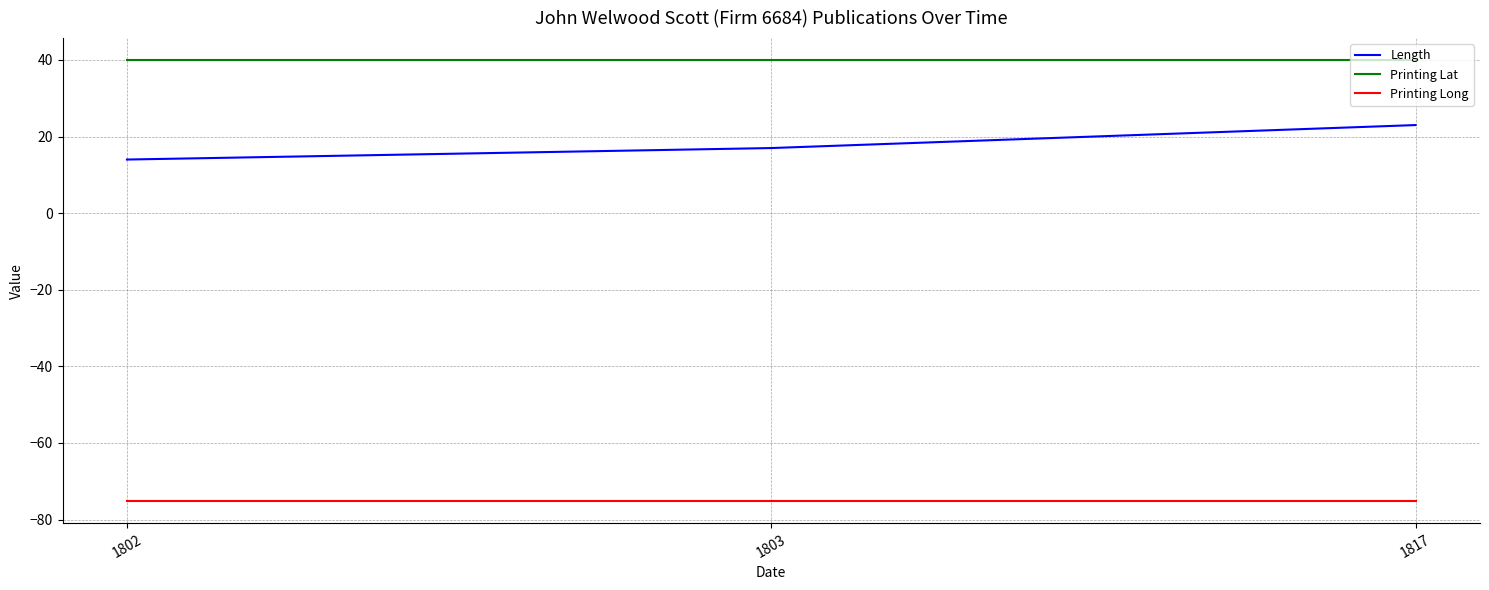

Is it true that Length equals 4.3 at 1803?

False